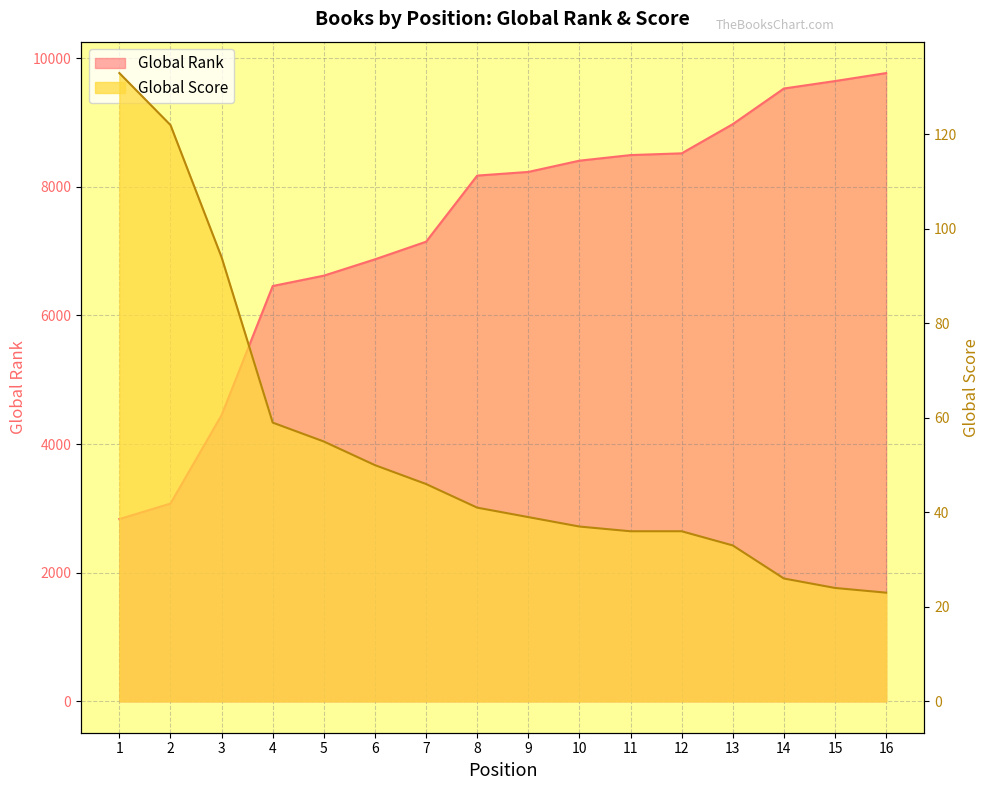

What is the lowest value of the Global Rank series?

2834